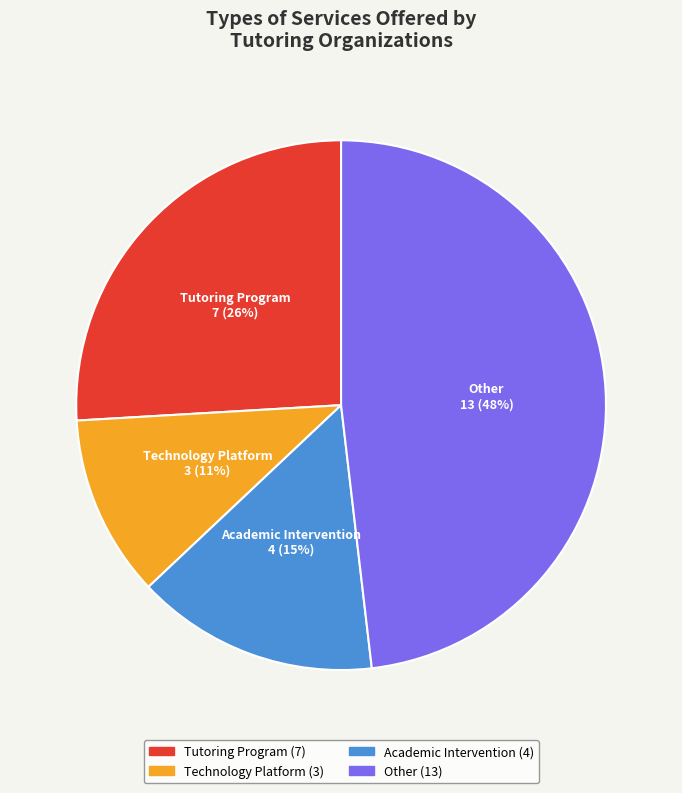

Combined, do Tutoring Program and Other account for over 50%?

Yes